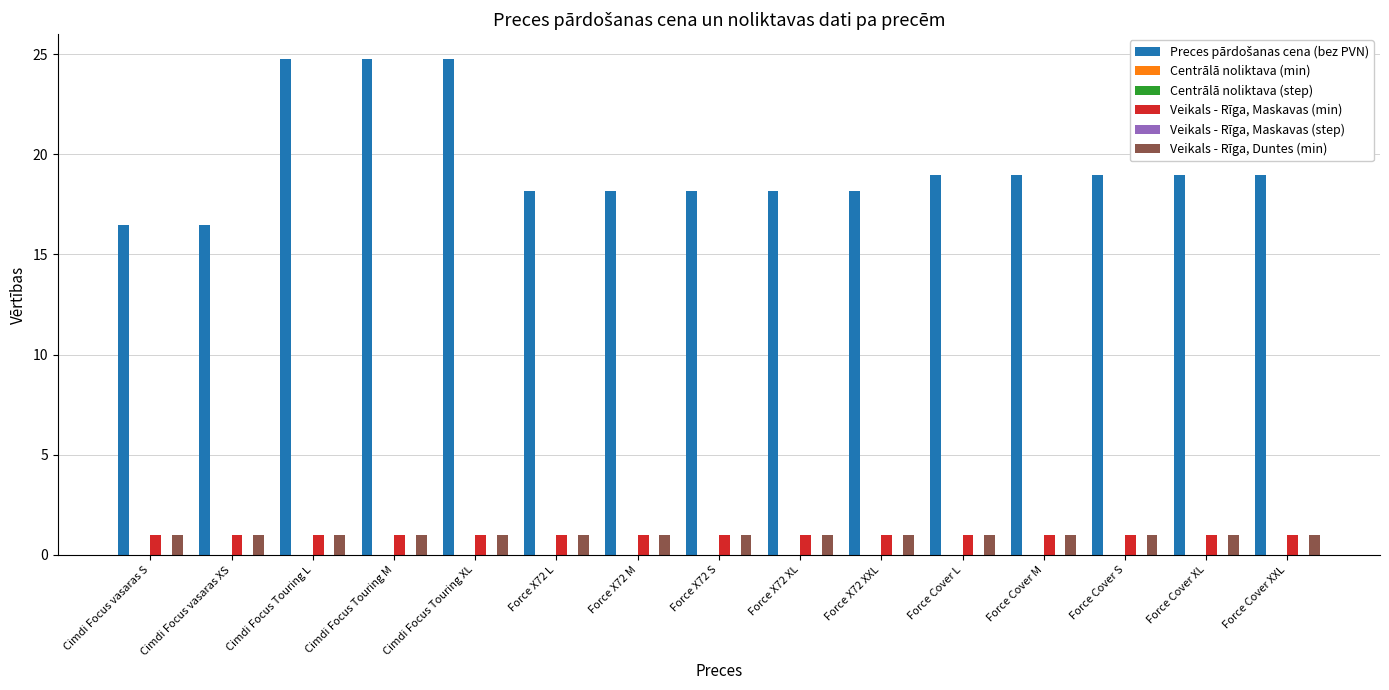

List the series in order of their peak value, lowest first.

Centrālā noliktava (min), Centrālā noliktava (step), Veikals - Rīga, Maskavas (step), Veikals - Rīga, Maskavas (min), Veikals - Rīga, Duntes (min), Preces pārdošanas cena (bez PVN)